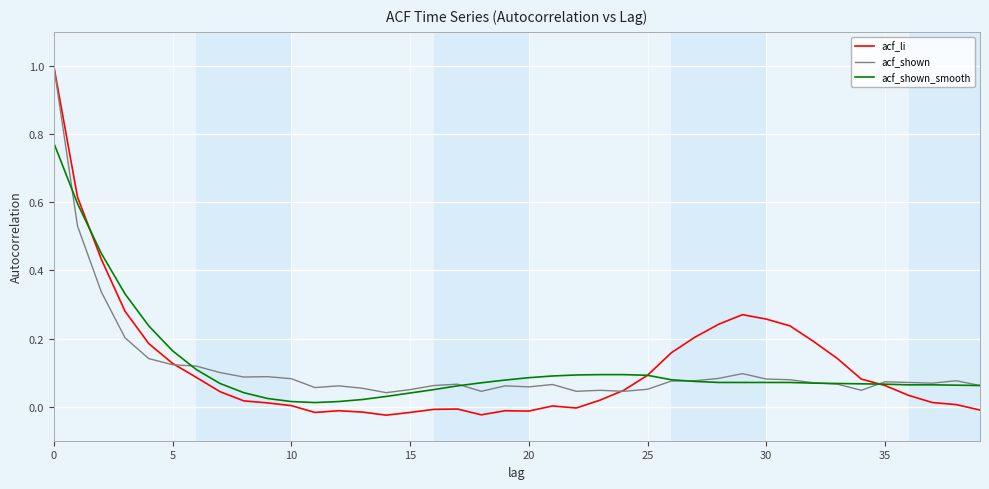

After their last crossing, which series has the higher values: acf_shown or acf_li?

acf_shown